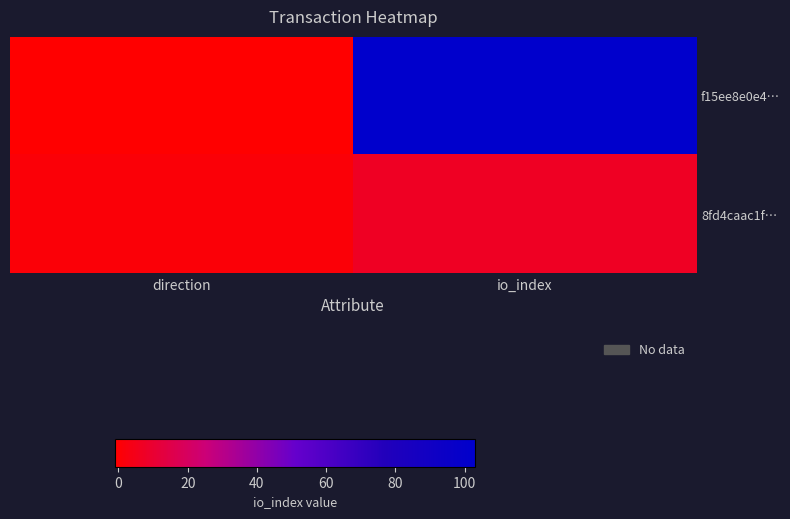

Reading right to left, list all the values displayed in this chart.

f15ee8e0e4…: io_index=103	direction=-1
8fd4caac1f…: io_index=7	direction=1